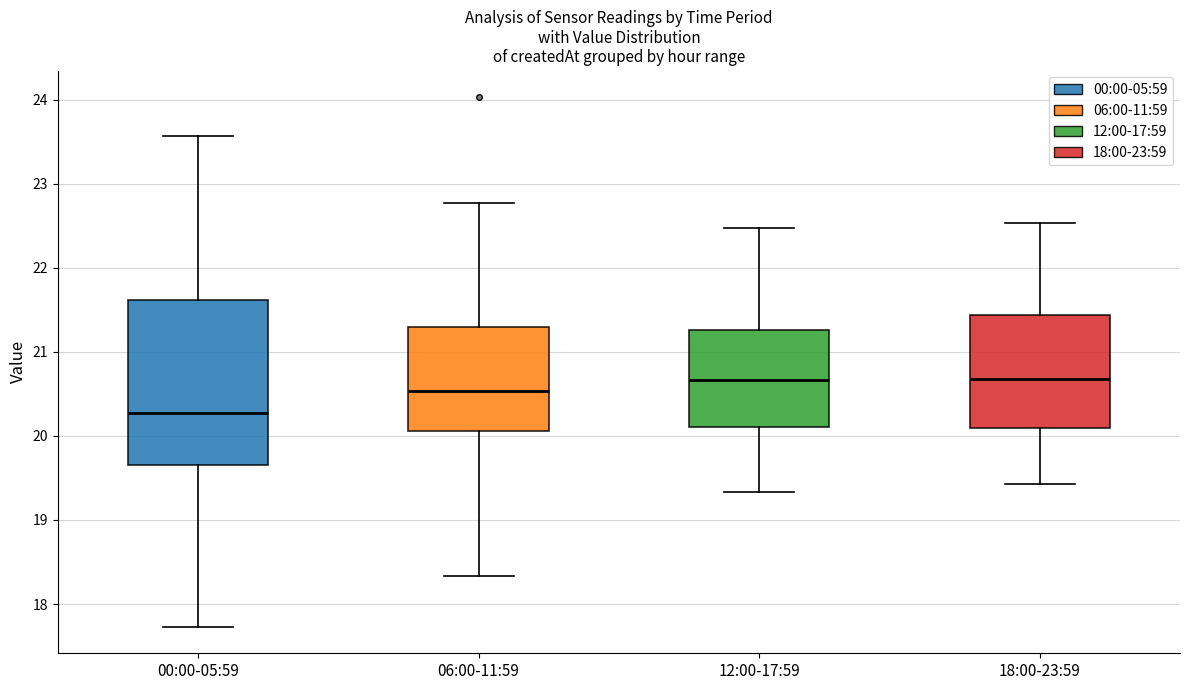

Where is the upper edge of the box for 00:00-05:59 on the y-axis? The values are not printed on the chart, so give them approximately, as read against the axis.

21.6